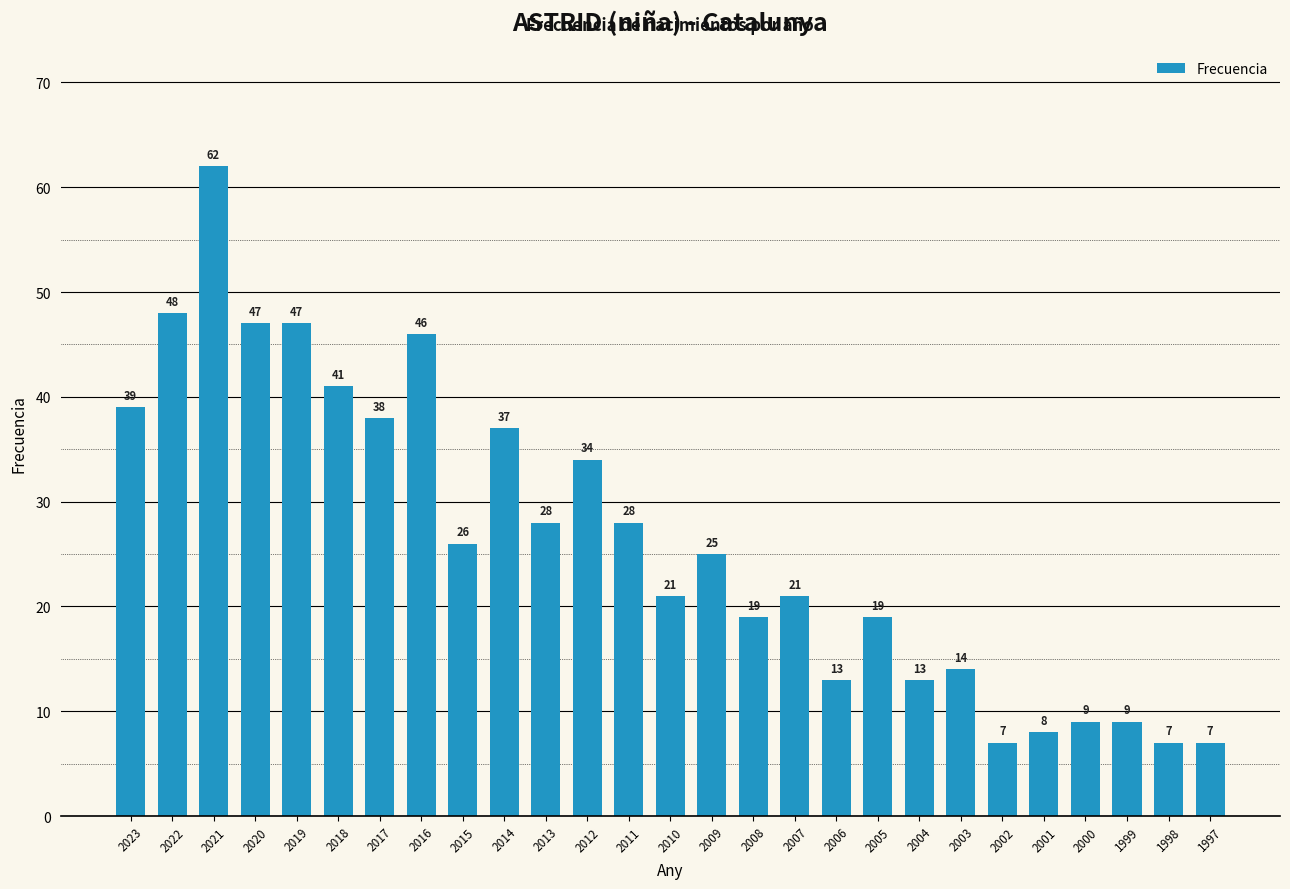

The value at 2000 is 9. True or false?

True